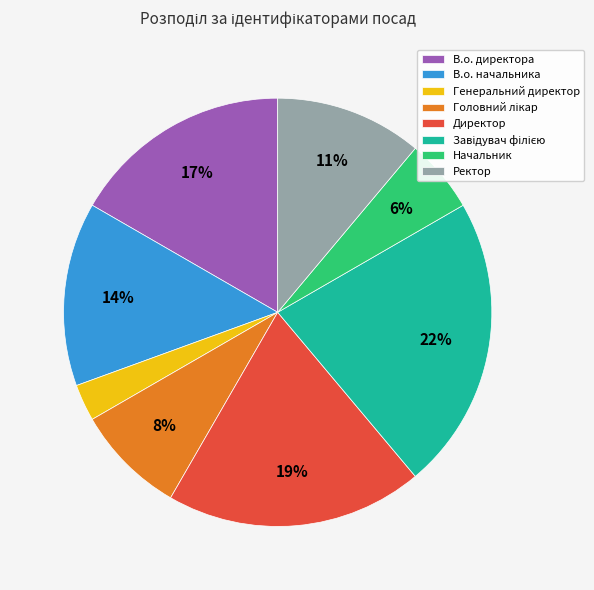

Is there any slice that represents more than half of the pie?

No